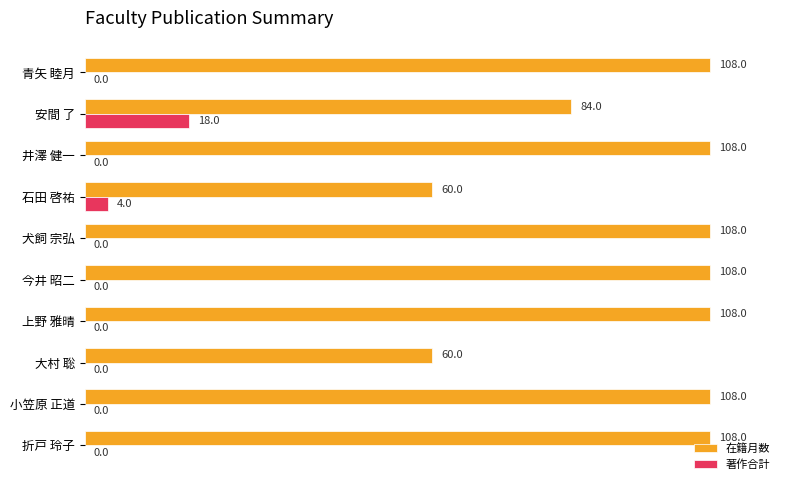

Which series changed the most between 石田 啓祐 and 上野 雅晴?

在籍月数